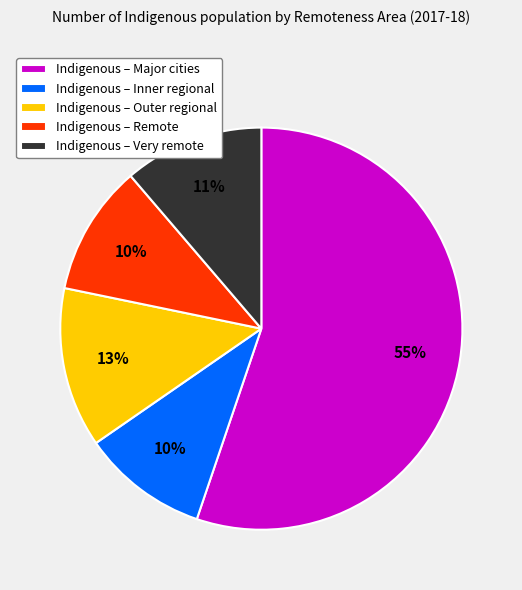

To the nearest percent, what is the combined percentage of Indigenous – Inner regional and Indigenous – Very remote?

21%